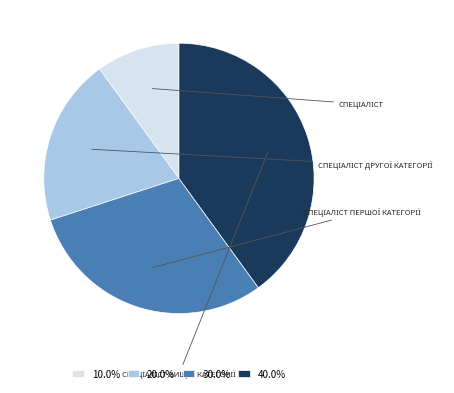

Does any single category account for the majority?

No